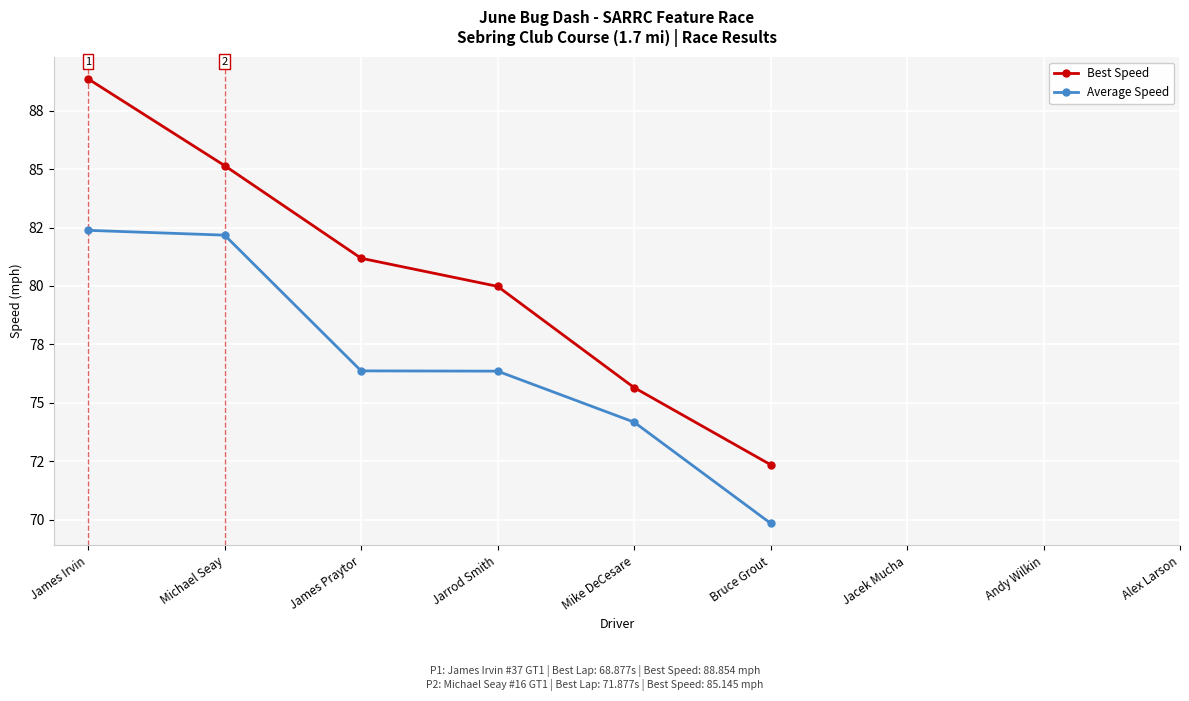

What are all the series names shown in the legend?

Best Speed, Average Speed